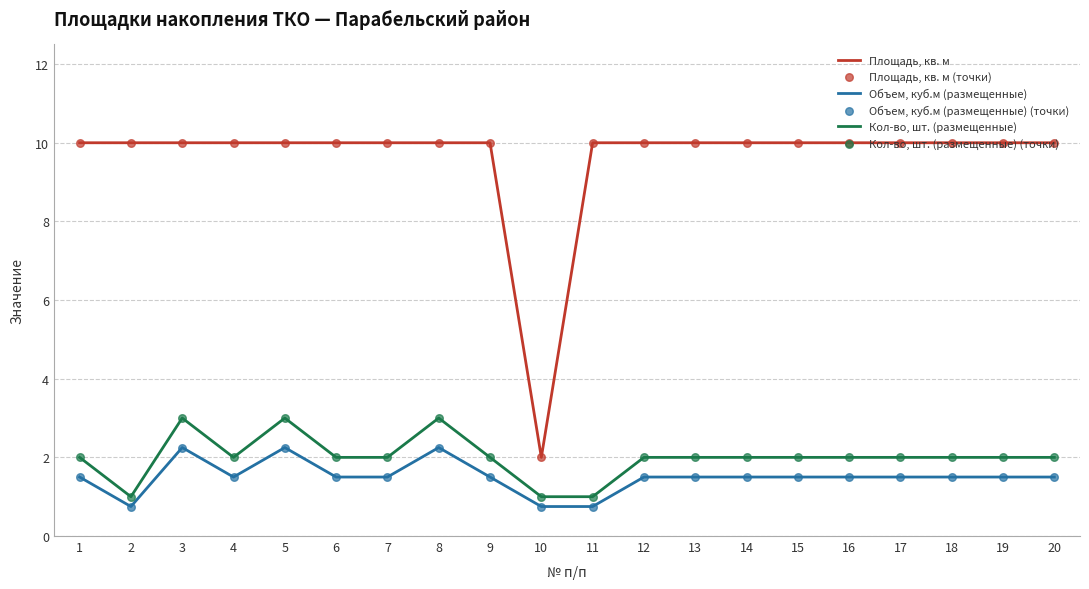

At how many categories does at least one series exceed 6?

19